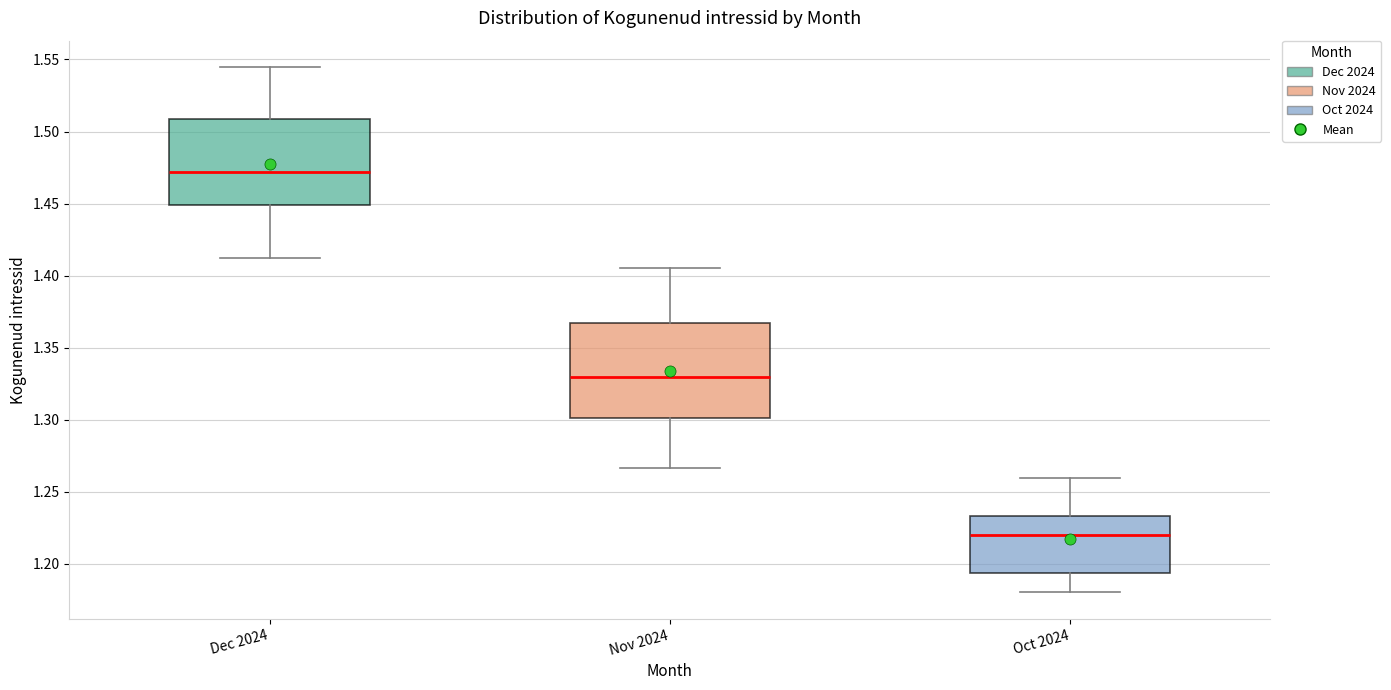

Which box has the highest median line?

Dec 2024